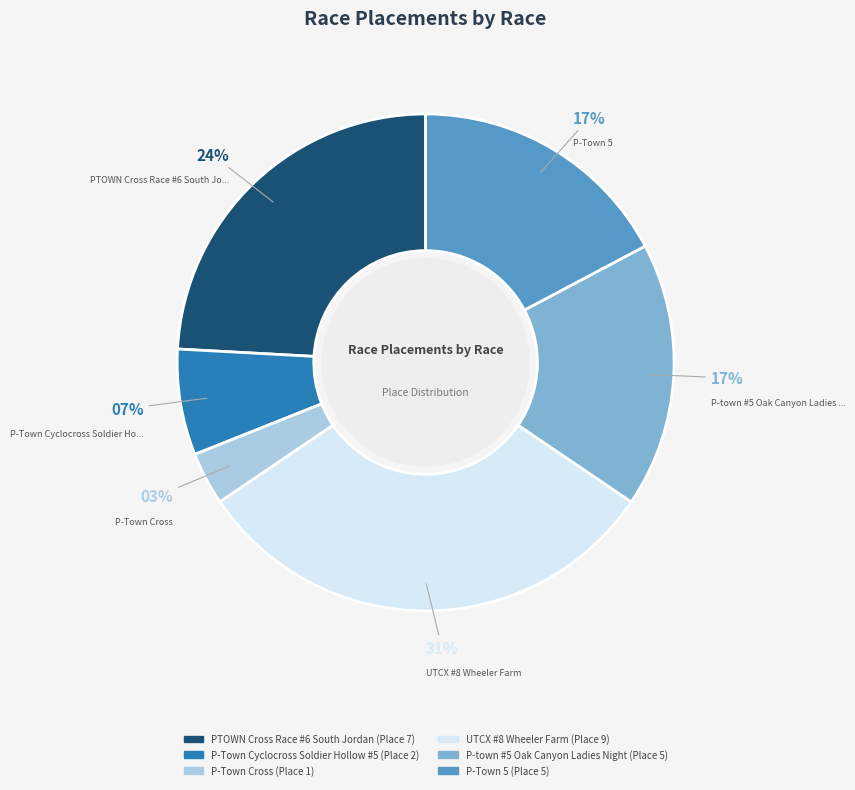

Does PTOWN Cross Race #6 South Jordan account for over 50% of the chart?

No